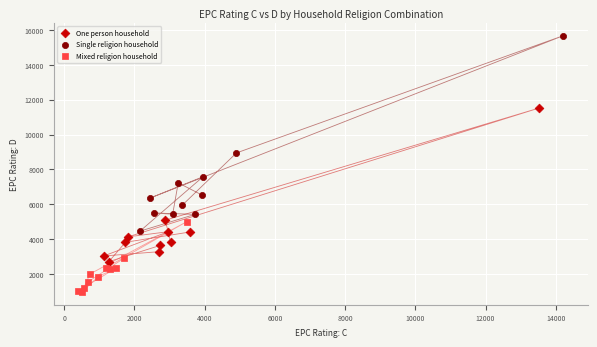

Which series contains the highest Y value?

Single religion household